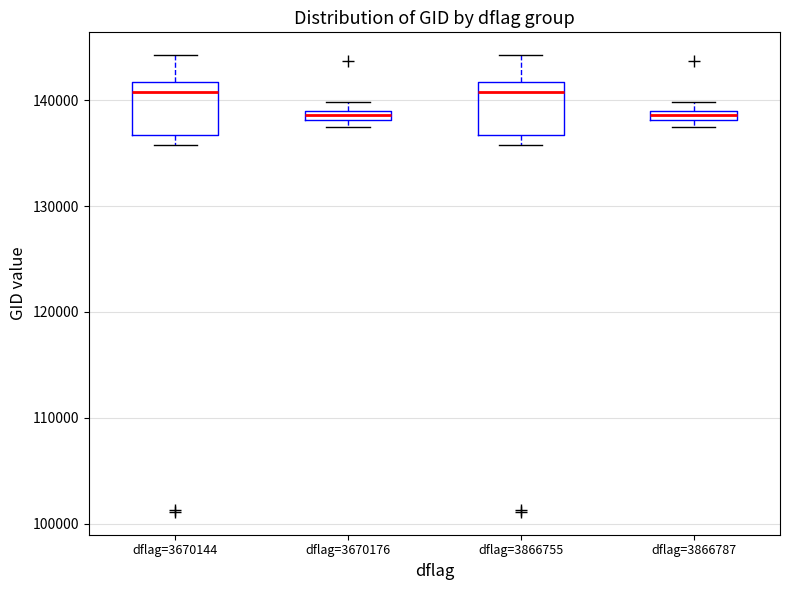

Where is the lower edge of the box for dflag=3866787 on the y-axis? The values are not printed on the chart, so give them approximately, as read against the axis.

138000